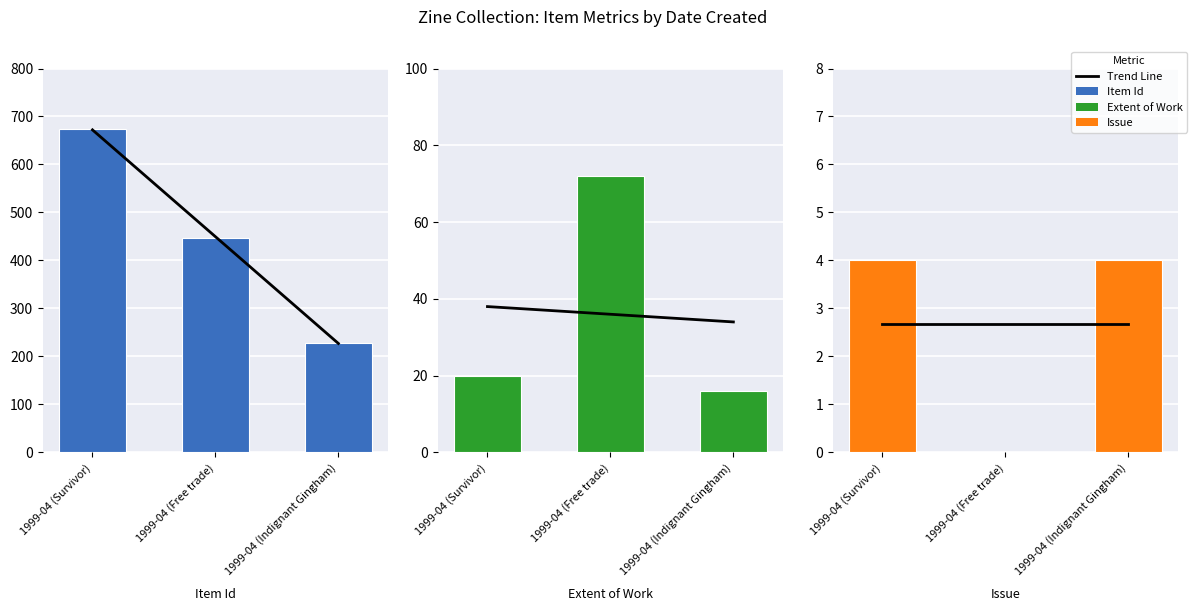

What is the label of the 1st bar from the right?

1999-04 (Indignant Gingham)